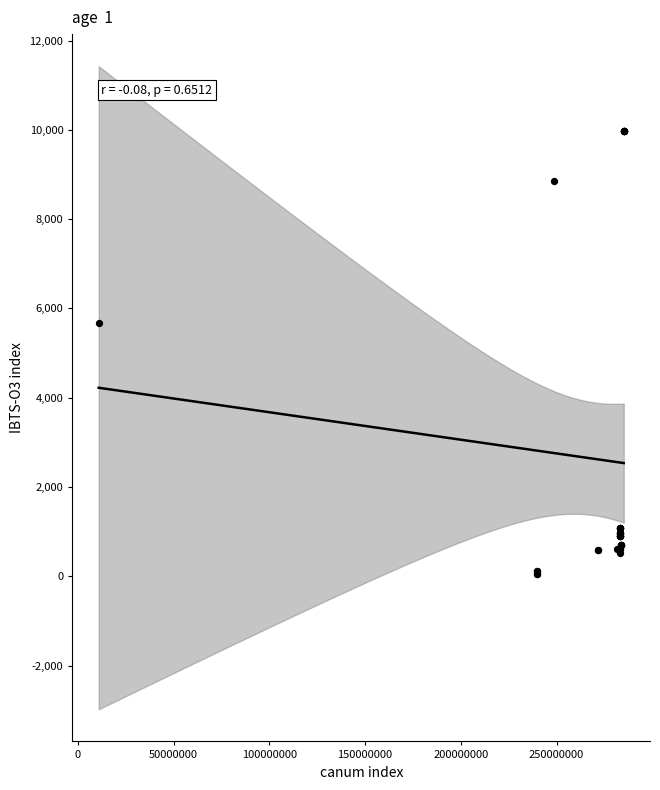

What Y value in the scatter plot is closest to 5016?

5673.8